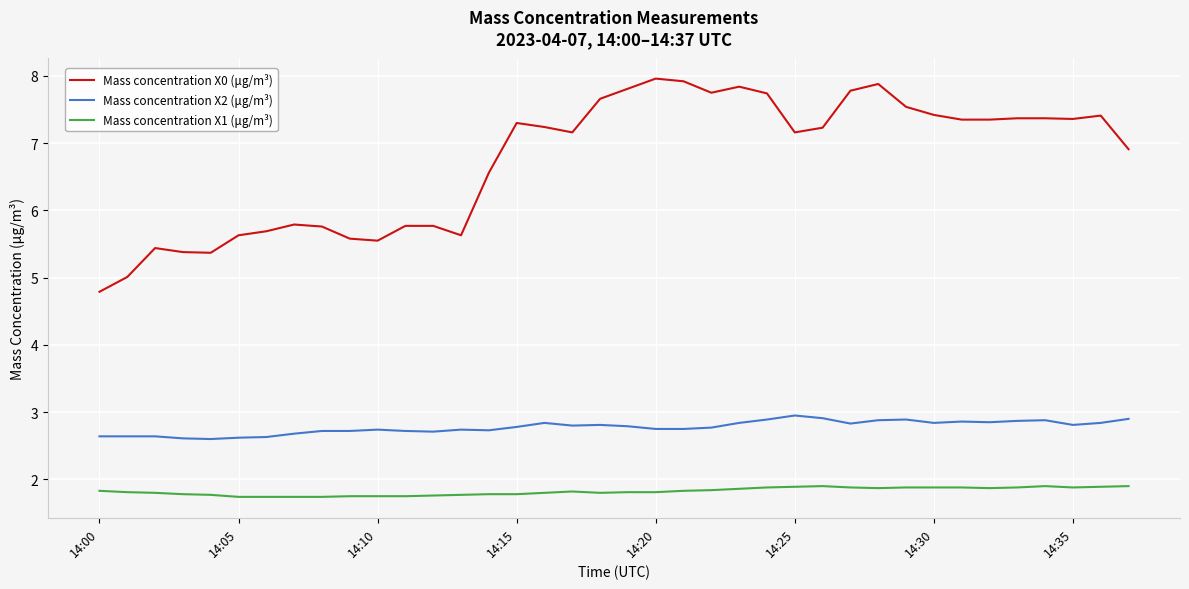

Count the number of data series in this chart.

3